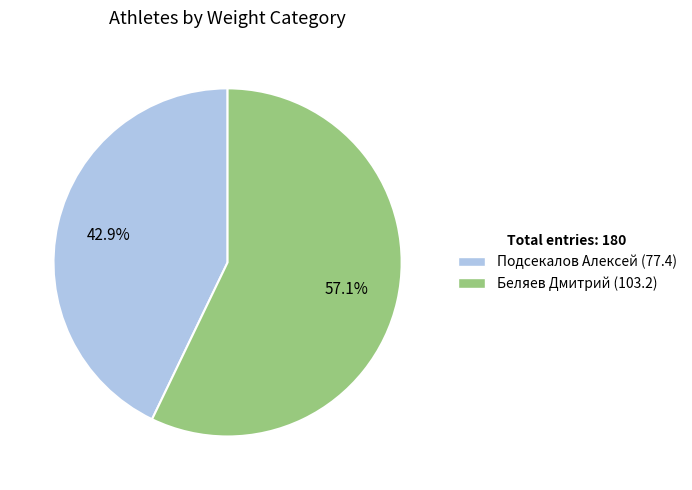

Combined, do Подсекалов Алексей (77.4) and Беляев Дмитрий (103.2) account for over 50%?

Yes